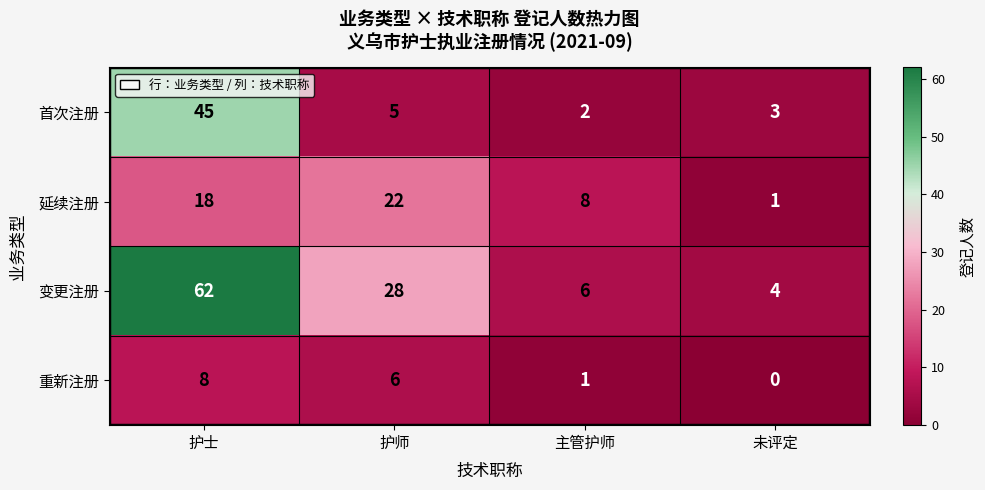

What is the difference between the highest and lowest values at 主管护师?

7